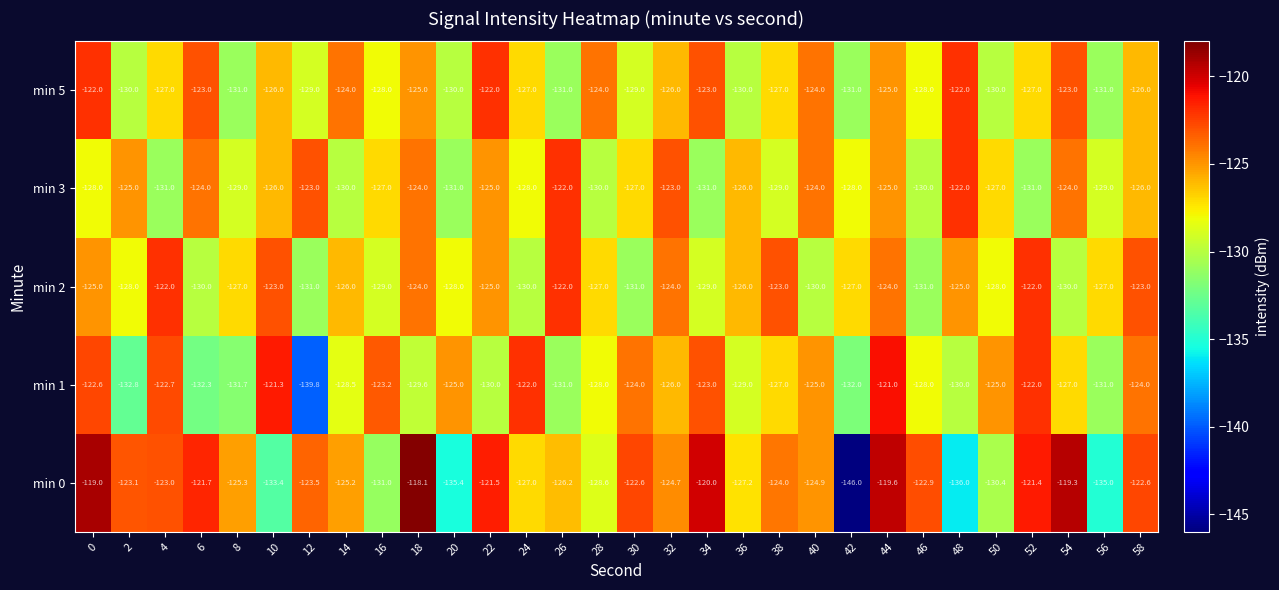

What is the maximum value shown in the chart?

-118.1